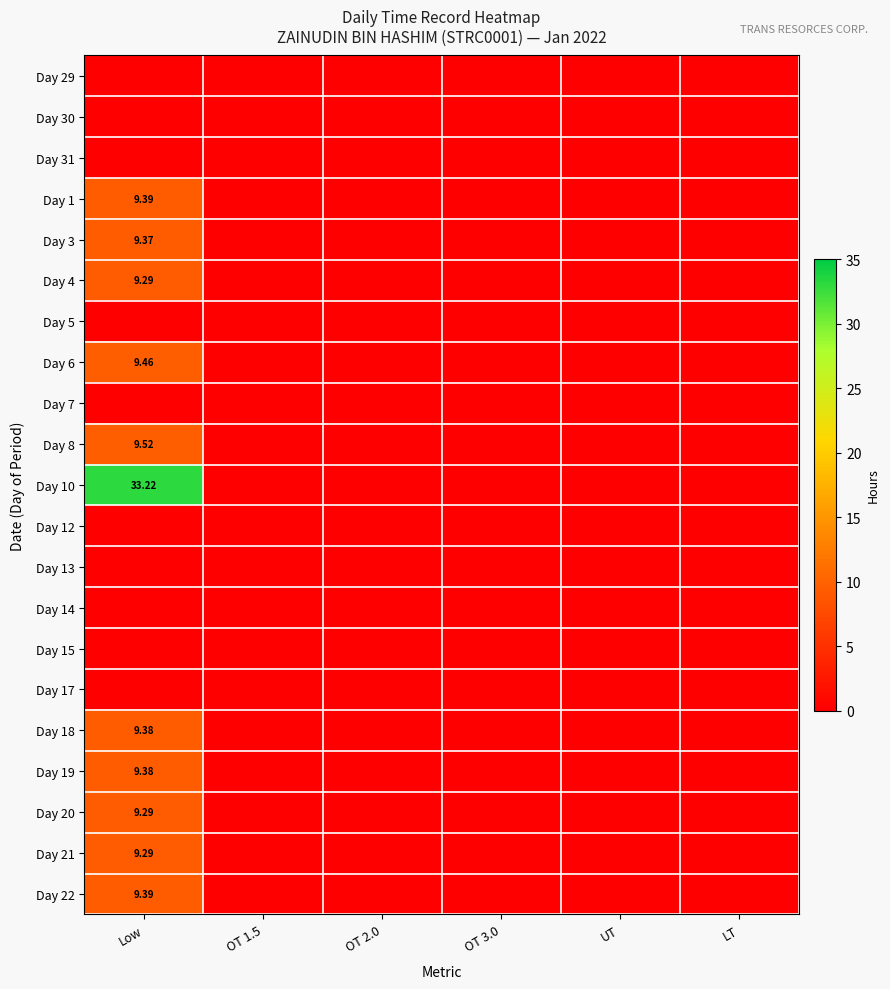

Which category has the lowest value in the Day 10 series?

OT 1.5